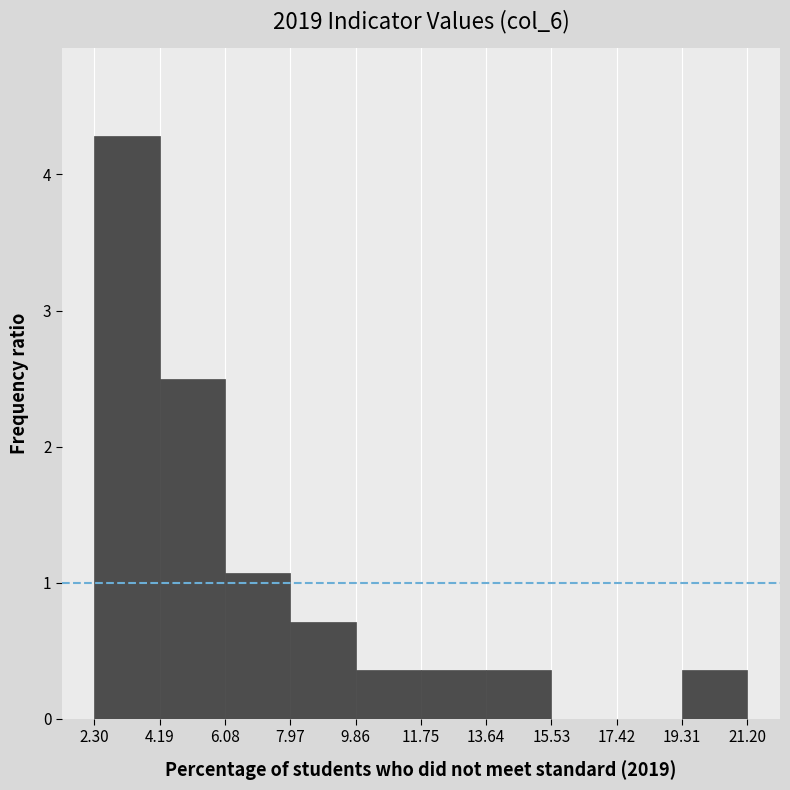

Which range on the x-axis has the tallest bar?

2.30 to 4.19